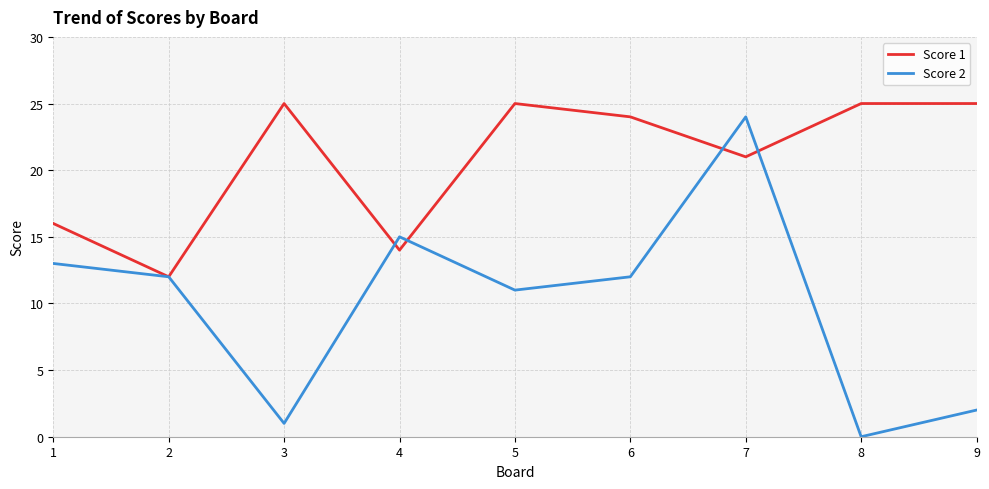

Which series changed the most between 7 and 9?

Score 2